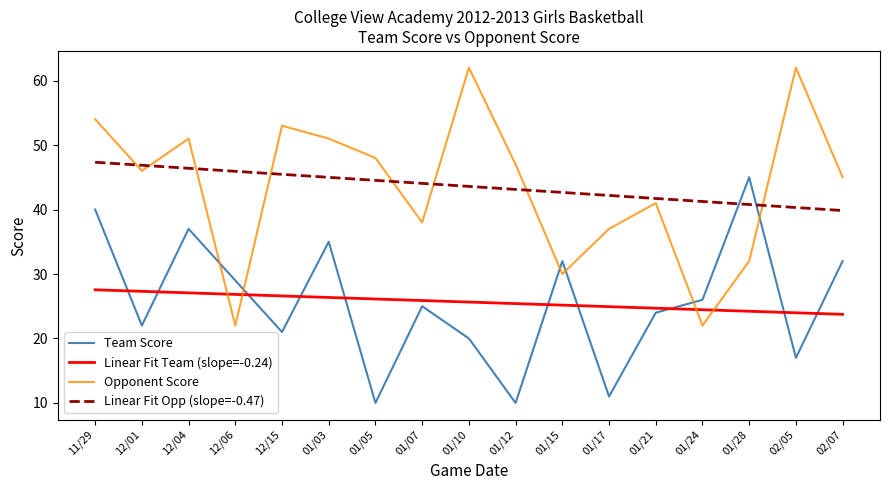

What is the sum of the Linear Fit Team (slope=-0.24) values at 11/29 and 12/04?

54.6